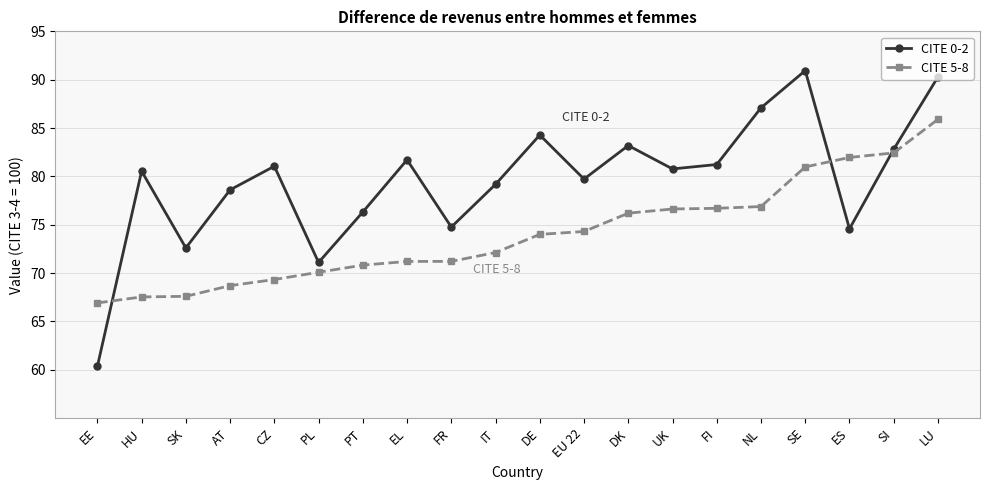

Is the value of CITE 0-2 at DE greater than the value of CITE 5-8 at EE?

Yes